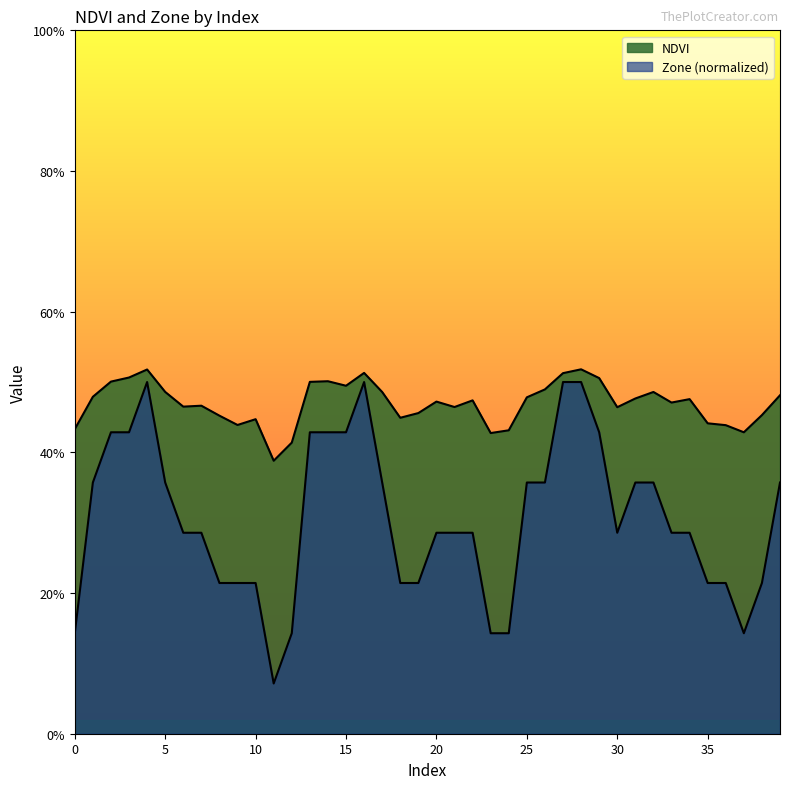

True or false: NDVI has a value of 0.3 at 4.

False